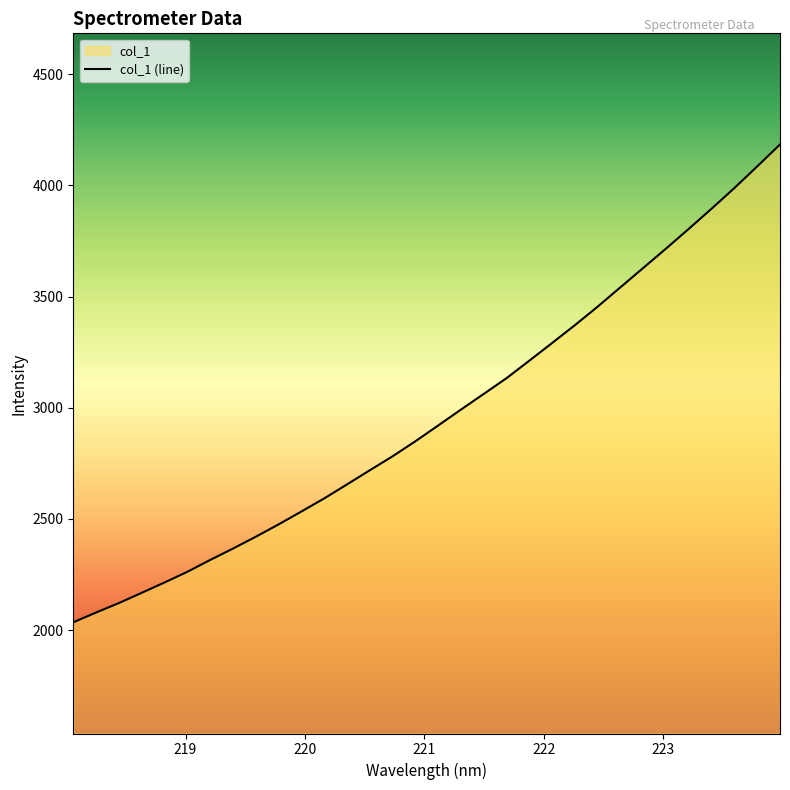

Reading right to left, extract all data points from this chart.

4184.1	4085.5	3988.4	3895.7	3805.1	3716.3	3629.2	3542.3	3455.2	3371.8	3291.6	3212.1	3133.3	3062.5	2991.9	2920.4	2849.4	2781.7	2718.9	2655.3	2592.2	2533.2	2475.3	2419.7	2366.5	2315.2	2262.0	2214.0	2167.5	2121.3	2078.8	2034.6